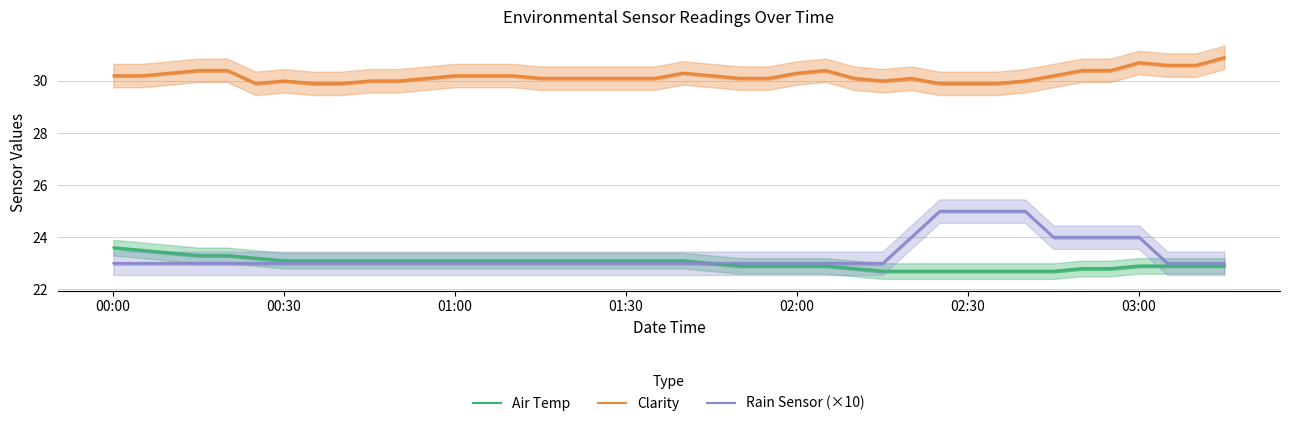

What is the minimum value shown in the chart?

22.7